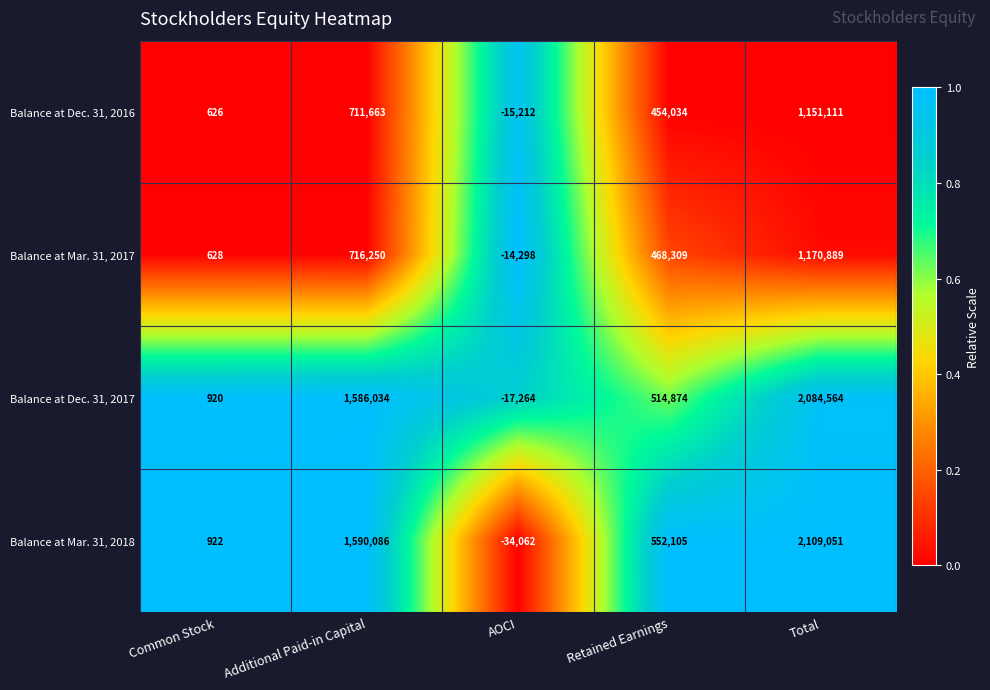

Reading left to right, transcribe all the data shown in this chart.

Balance at Dec. 31, 2016: Common Stock=626	Additional Paid-in Capital=711663	AOCI=-15212	Retained Earnings=454034	Total=1151111
Balance at Mar. 31, 2017: Common Stock=628	Additional Paid-in Capital=716250	AOCI=-14298	Retained Earnings=468309	Total=1170889
Balance at Dec. 31, 2017: Common Stock=920	Additional Paid-in Capital=1586034	AOCI=-17264	Retained Earnings=514874	Total=2084564
Balance at Mar. 31, 2018: Common Stock=922	Additional Paid-in Capital=1590086	AOCI=-34062	Retained Earnings=552105	Total=2109051